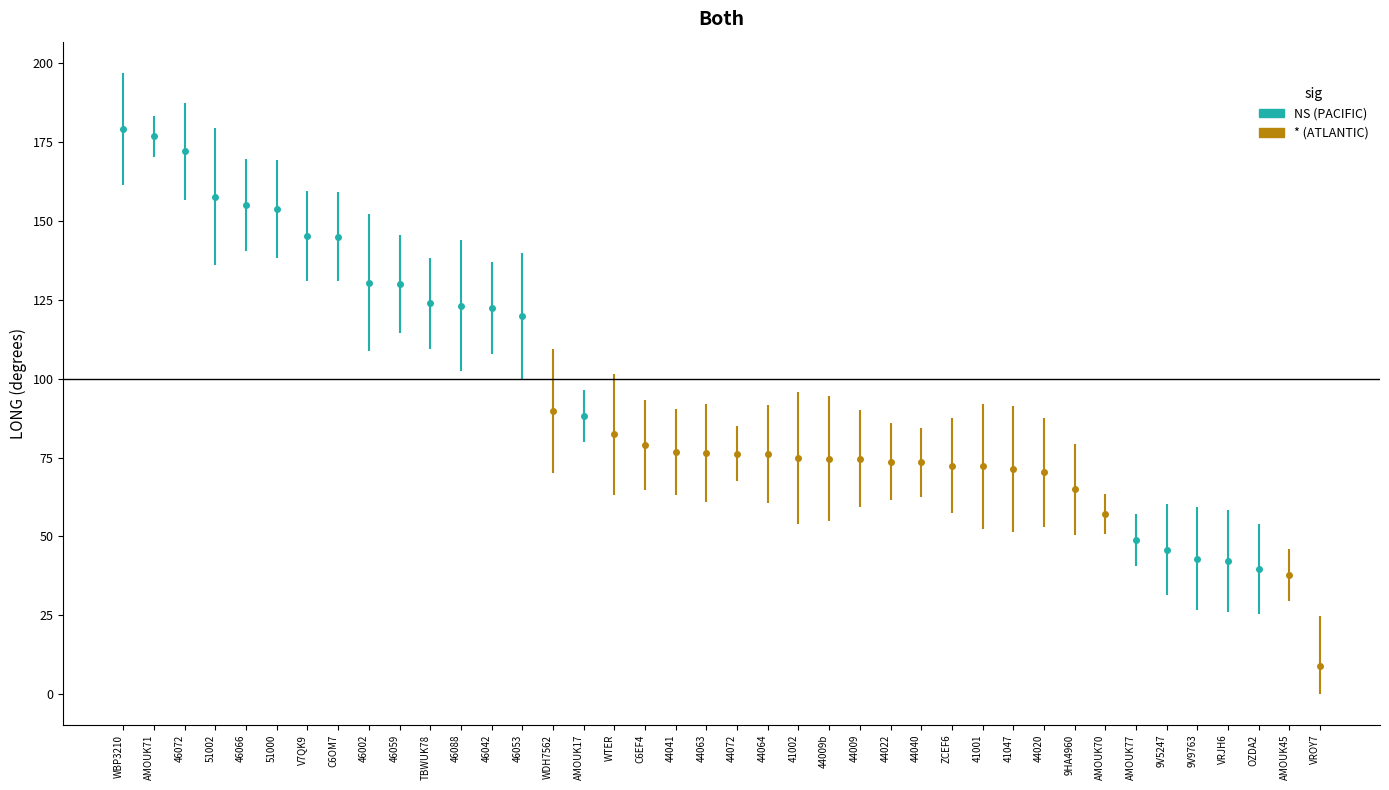

What is the sum of all OCEAN_ATLANTIC values?

1383.3